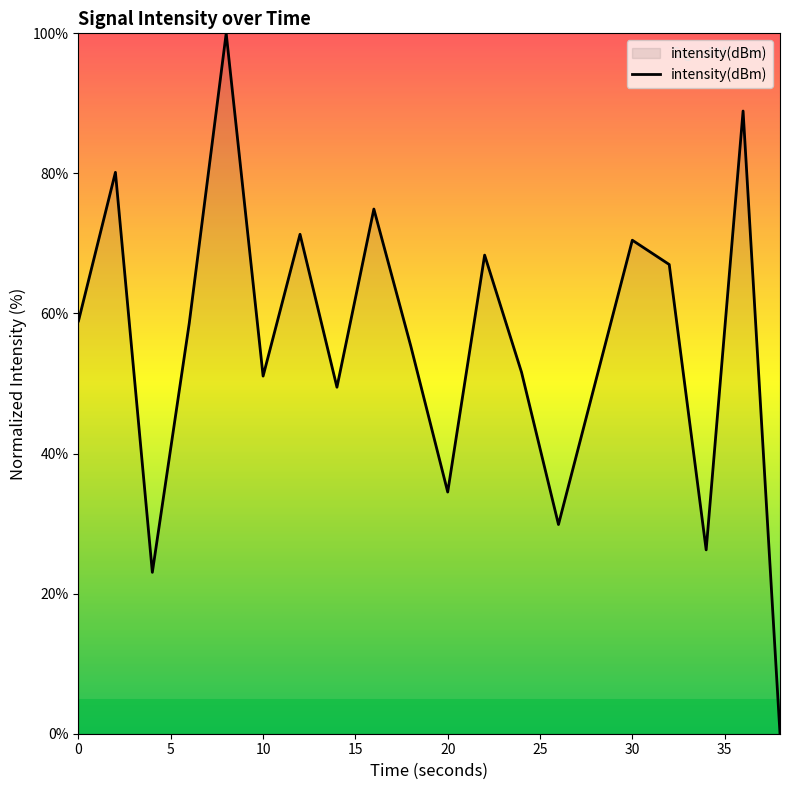

What is the maximum value shown in the chart?

100.0